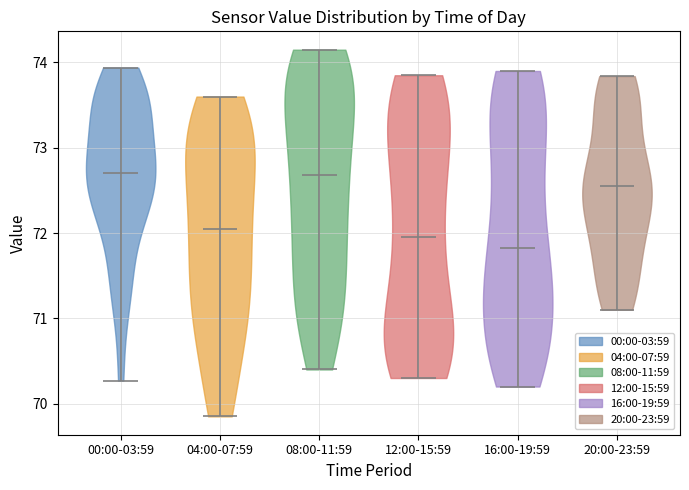

Reading left to right, read every violin against the y-axis: where its median line is, and the lowest and highest points it reaches. The values are not printed on the chart, so give them approximately, as read against the axis.

00:00-03:59: median line 72.7, lowest point 70.3, highest point 73.9
04:00-07:59: median line 72.1, lowest point 69.9, highest point 73.6
08:00-11:59: median line 72.7, lowest point 70.4, highest point 74.2
12:00-15:59: median line 72.0, lowest point 70.3, highest point 73.9
16:00-19:59: median line 71.8, lowest point 70.2, highest point 73.9
20:00-23:59: median line 72.6, lowest point 71.1, highest point 73.8